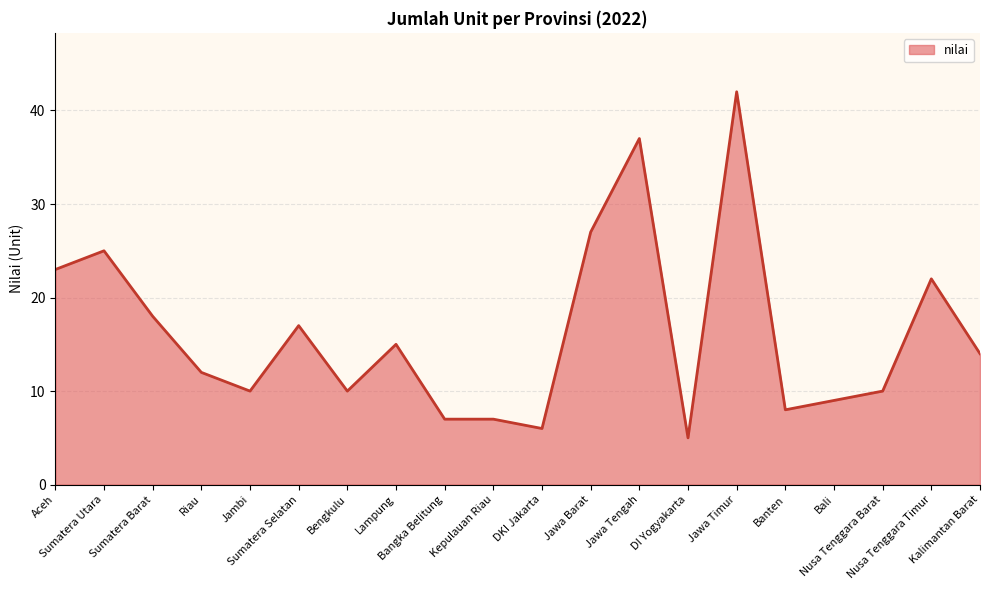

What is the sum of the values at Bangka Belitung and Lampung?

22